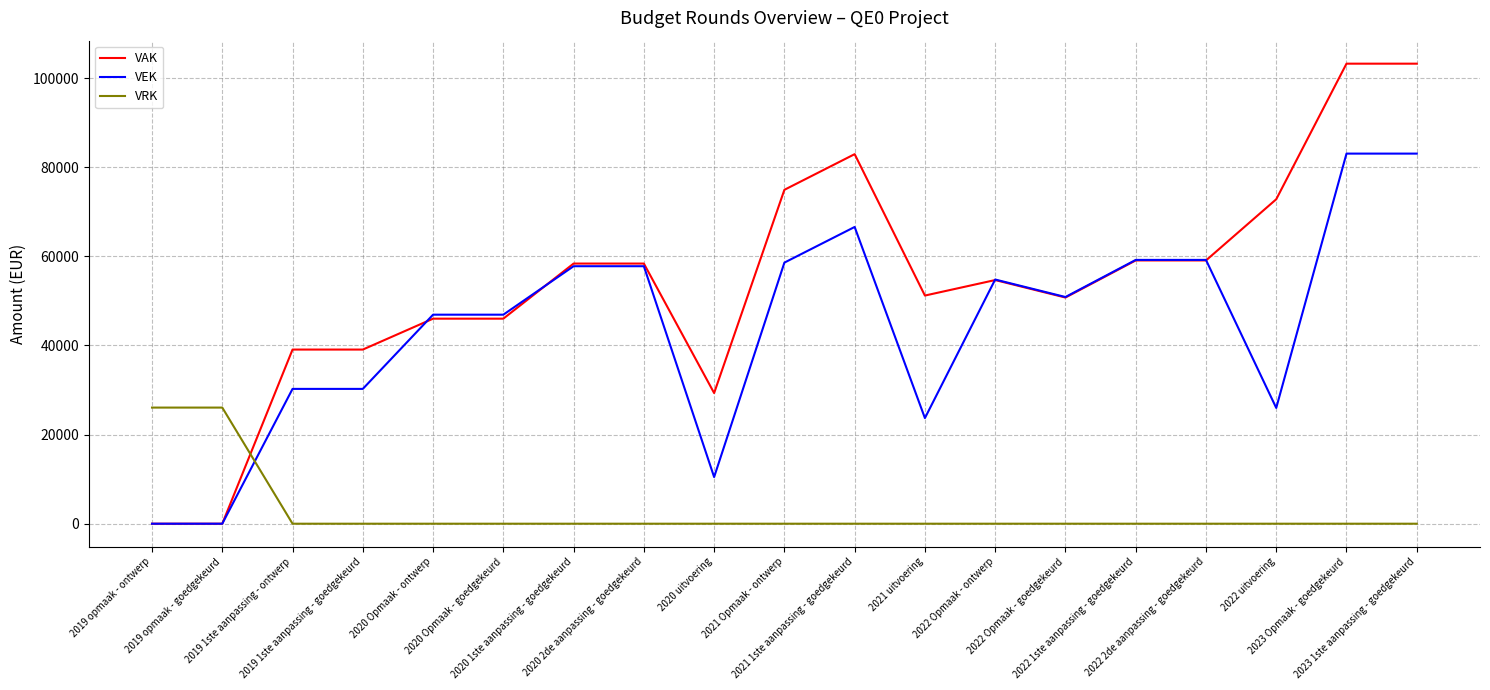

True or false: VRK and VAK cross at least once.

True